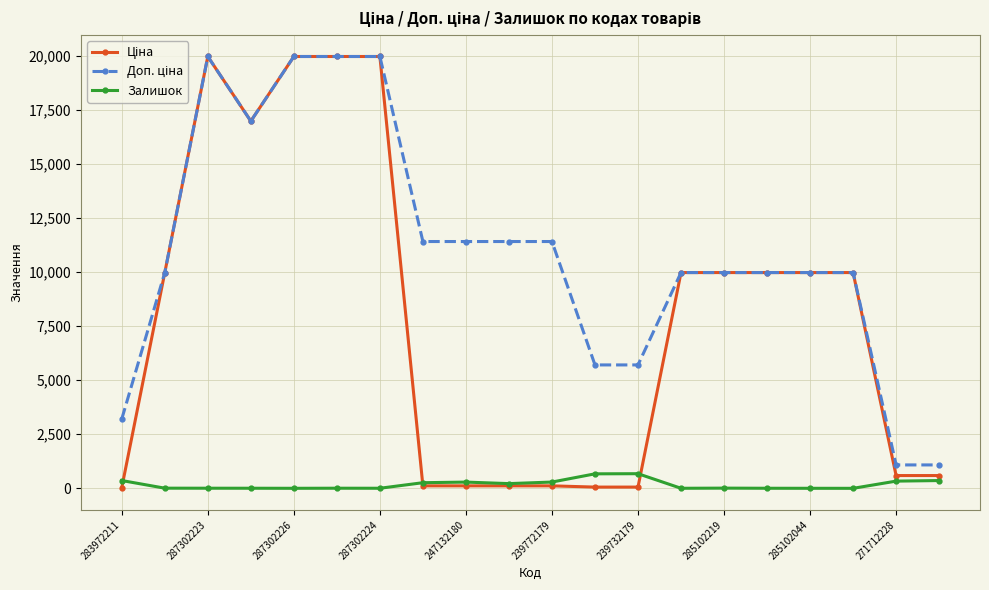

What is the highest value of the Залишок series?

676.0